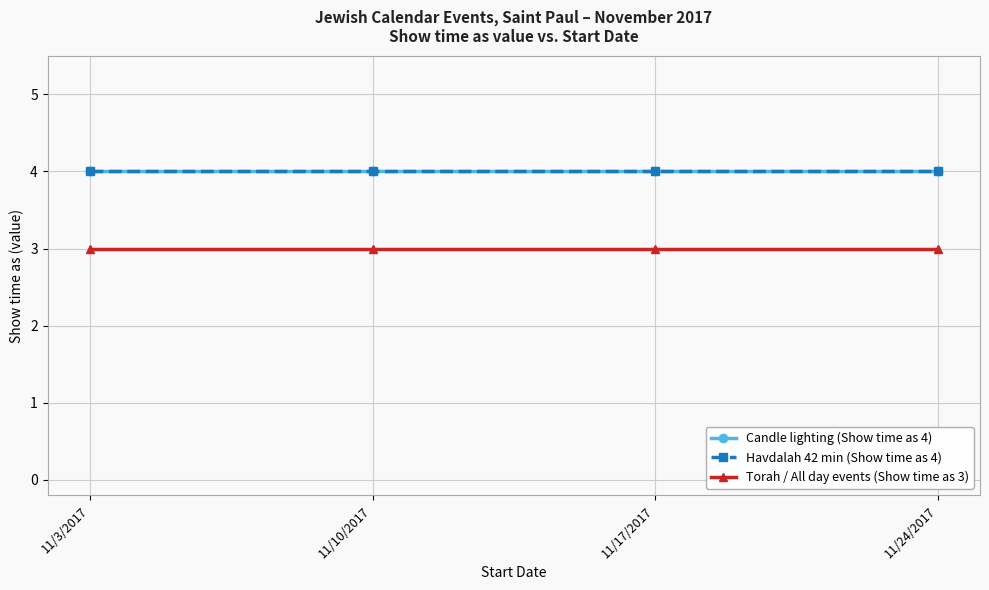

Which category has the lowest value across all series?

11/3/2017